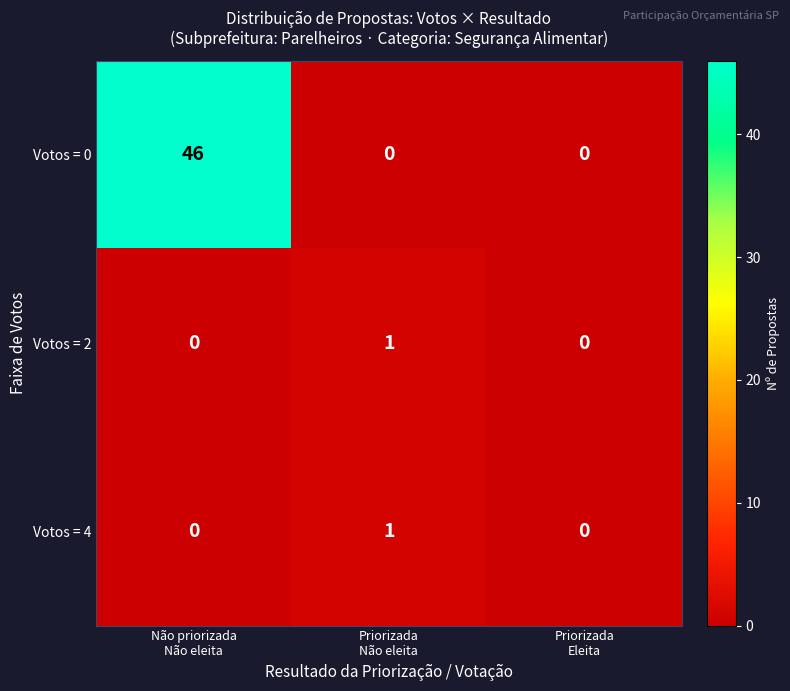

Reading left to right, list all the values displayed in this chart.

Votos = 0: 46	0	0
Votos = 2: 0	1	0
Votos = 4: 0	1	0